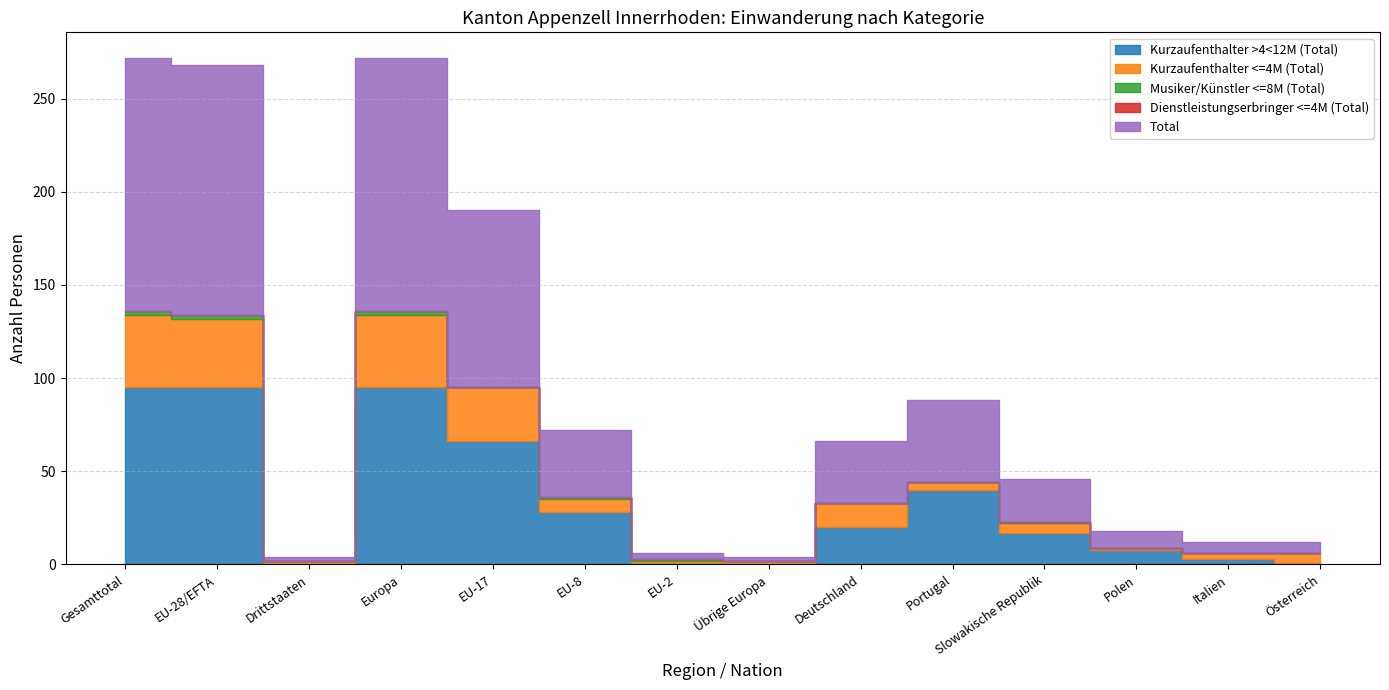

What are all the series names shown in the legend?

Kurzaufenthalter >4<12M (Total), Kurzaufenthalter <=4M (Total), Musiker/Künstler <=8M (Total), Dienstleistungserbringer <=4M (Total), Total